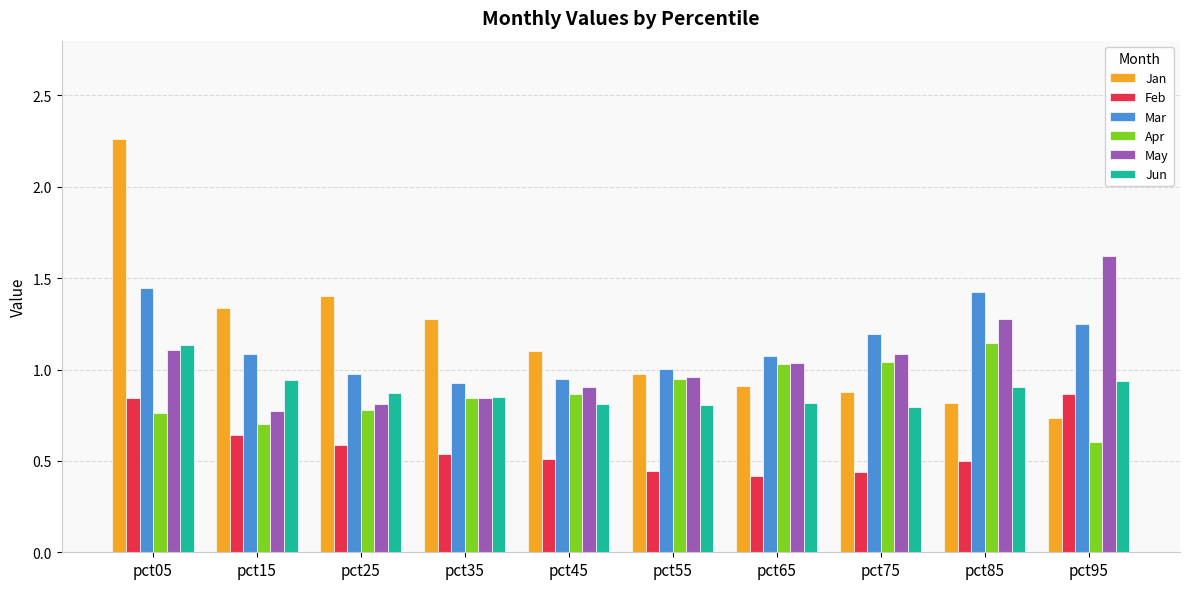

Which category has the lowest value across all series?

pct65